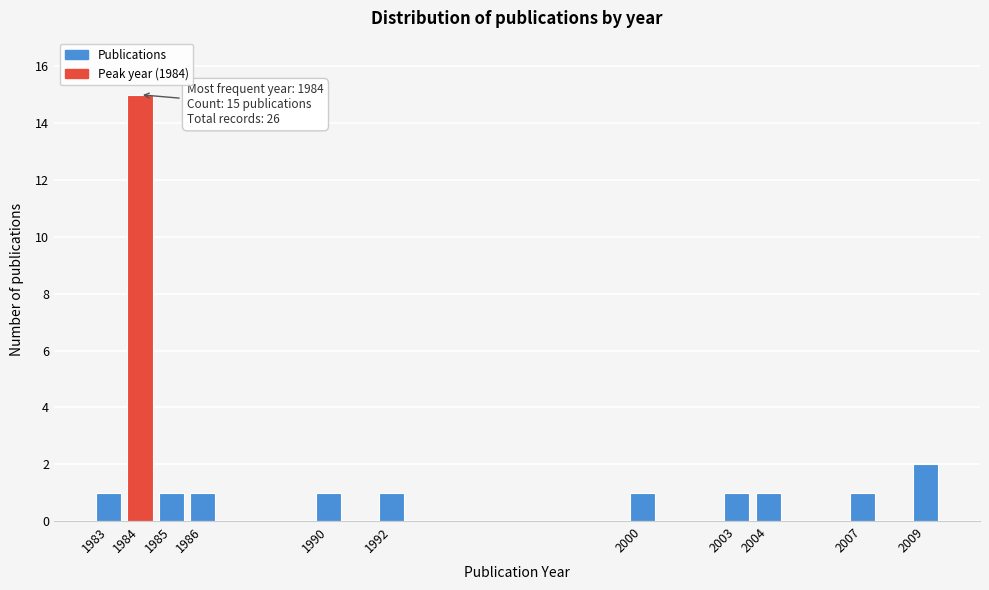

Reading left to right, what are all the values shown in this chart?

1	15	1	1	1	1	1	1	1	1	2